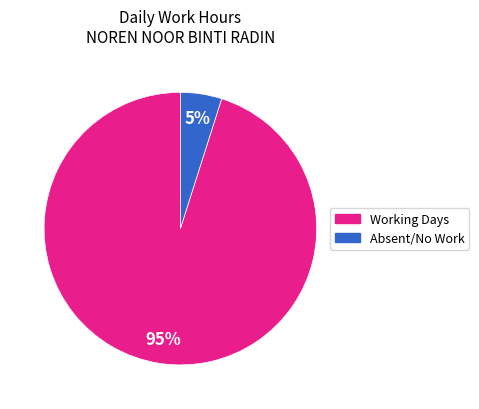

Is there a majority slice in this chart?

Yes